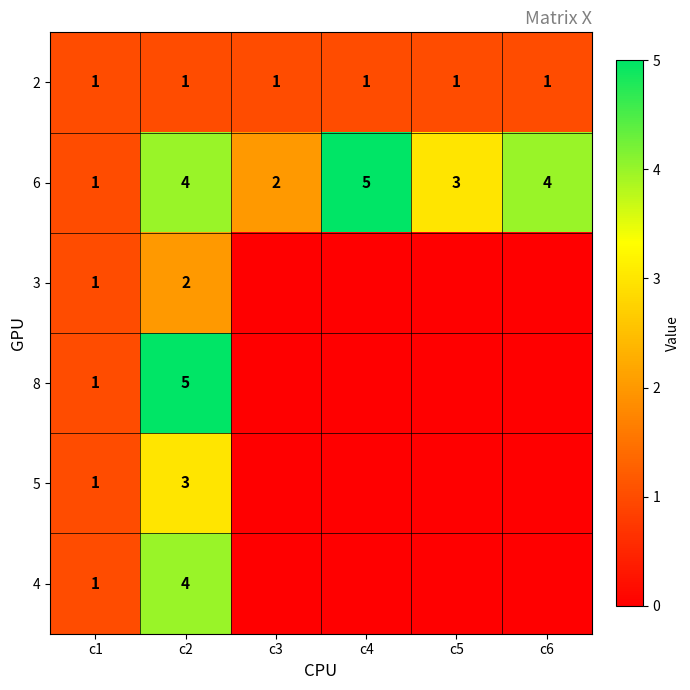

What is the total value across all series at c2?

19